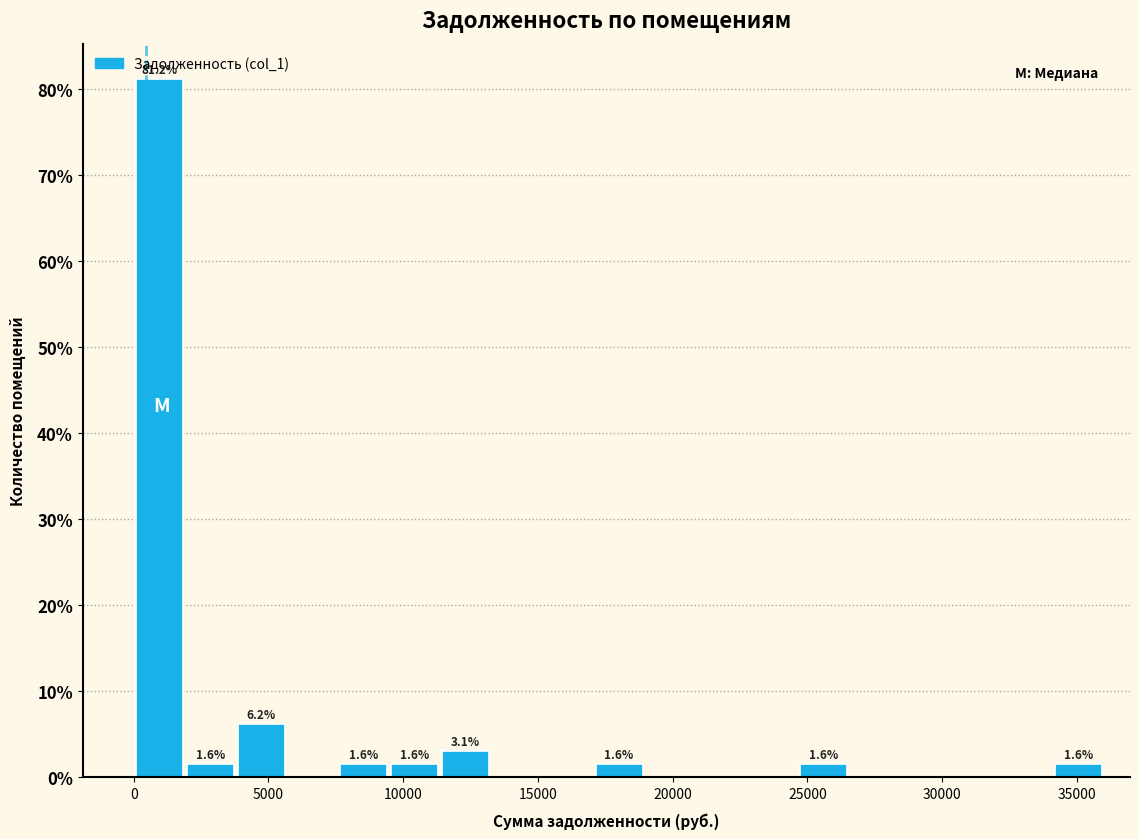

Around what value on the x-axis is the tallest bar? Give the approximate position of its centre, as read against the axis.

1000